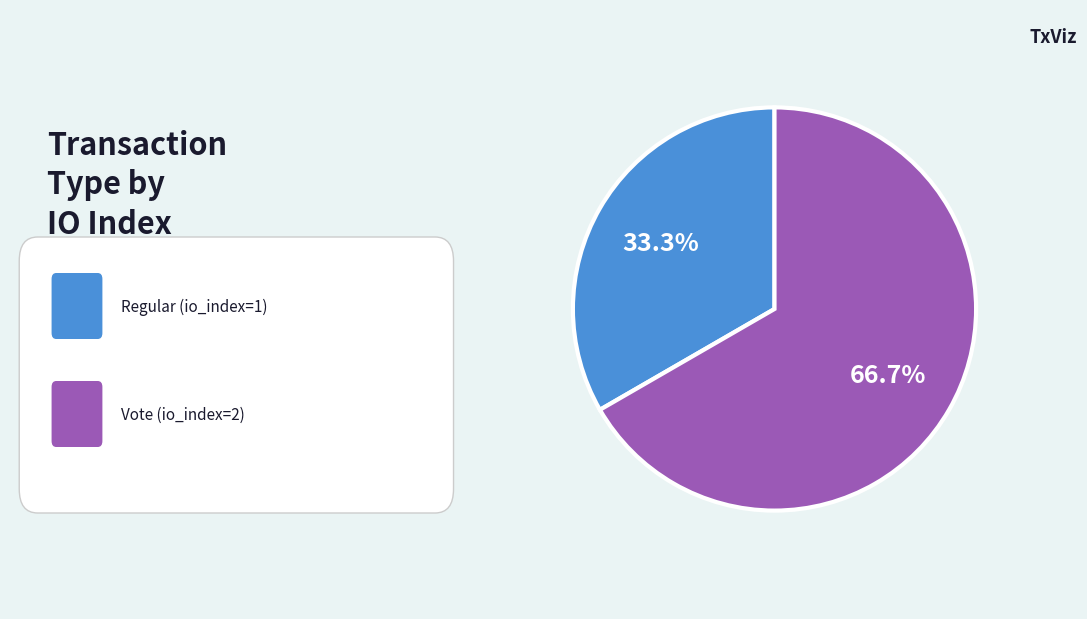

Does any single category account for the majority?

Yes